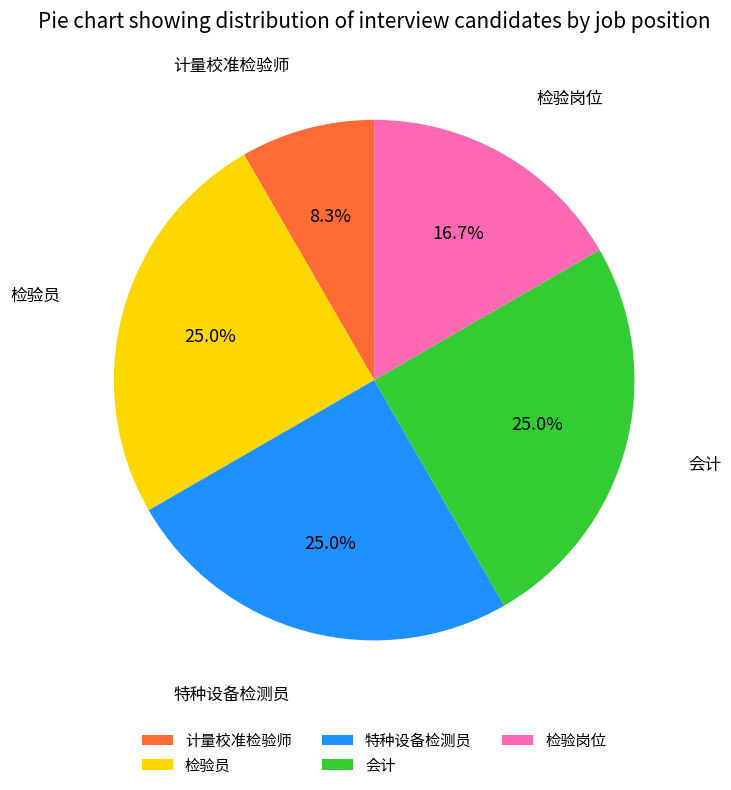

What is the ratio of the value at 特种设备检测员 to the value at 计量校准检验师?

3.0